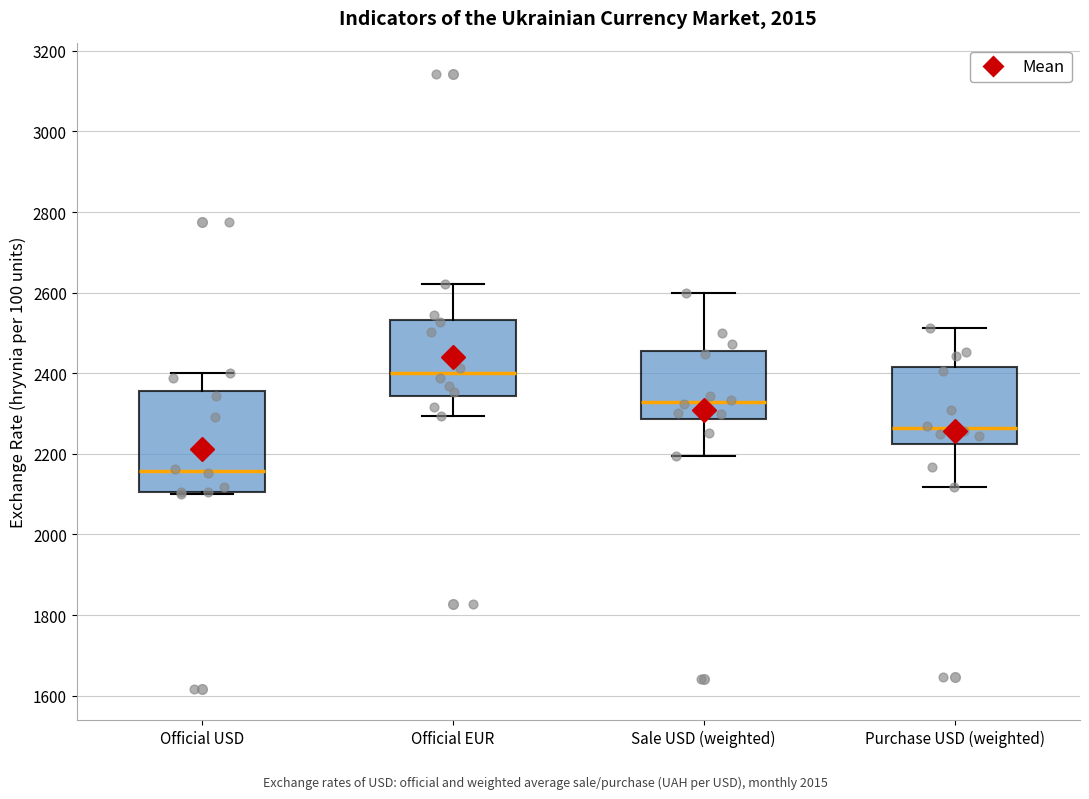

Which box is the tallest, from its lower edge to its upper edge?

Official USD